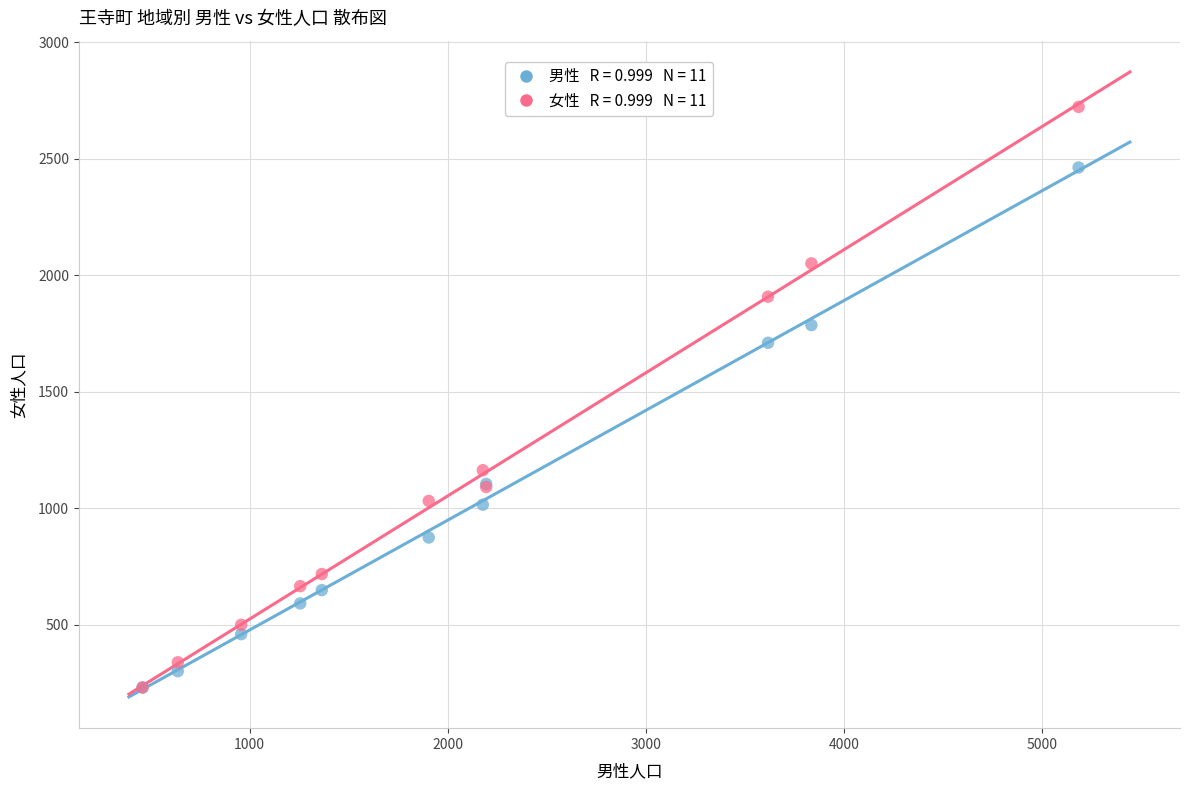

Across all series, what Y value is closest to 1476?

1710